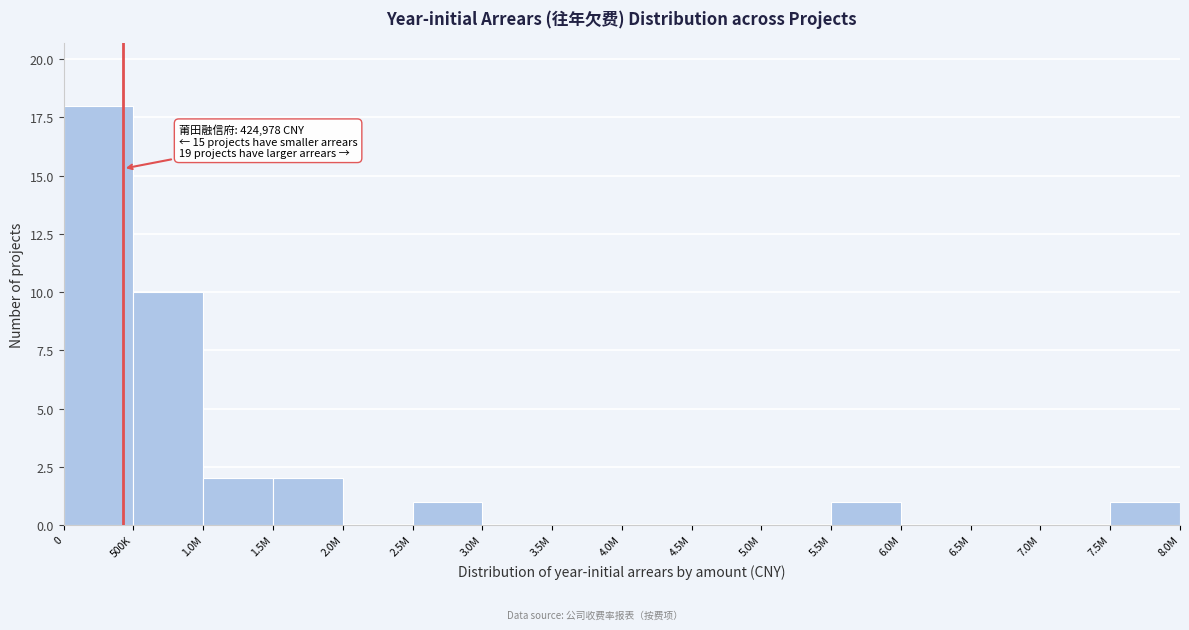

Reading left to right, what are all the values shown in this chart?

0=18	500K=10	1.0M=2	1.5M=2	2.0M=0	2.5M=1	3.0M=0	3.5M=0	4.0M=0	4.5M=0	5.0M=0	5.5M=1	6.0M=0	6.5M=0	7.0M=0	7.5M=1